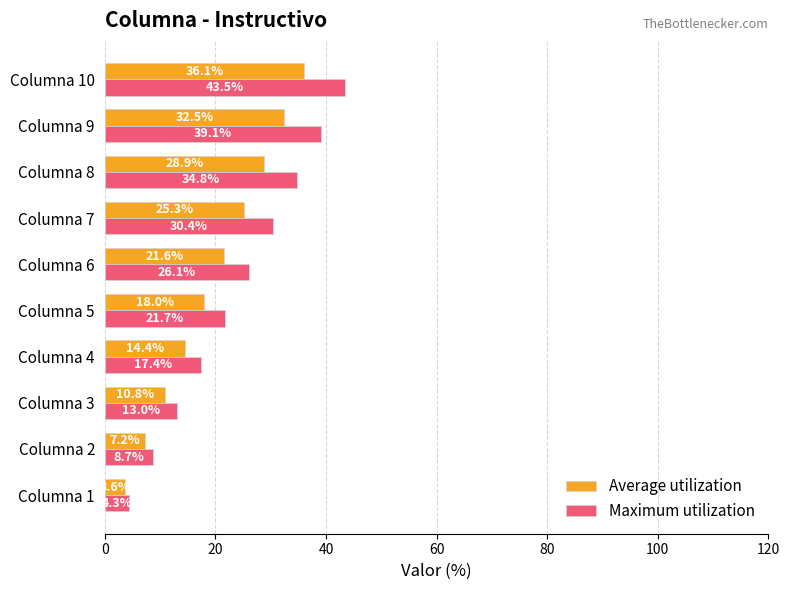

List the series in order of their peak value, lowest first.

Average utilization, Maximum utilization